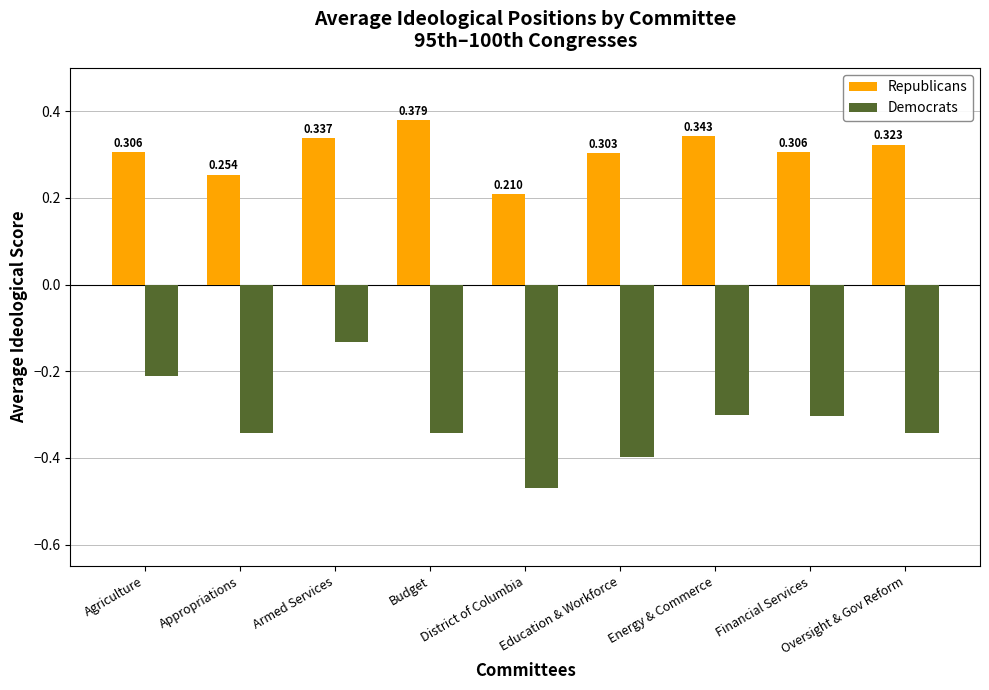

What is the sum of all Democrats values?

-2.8